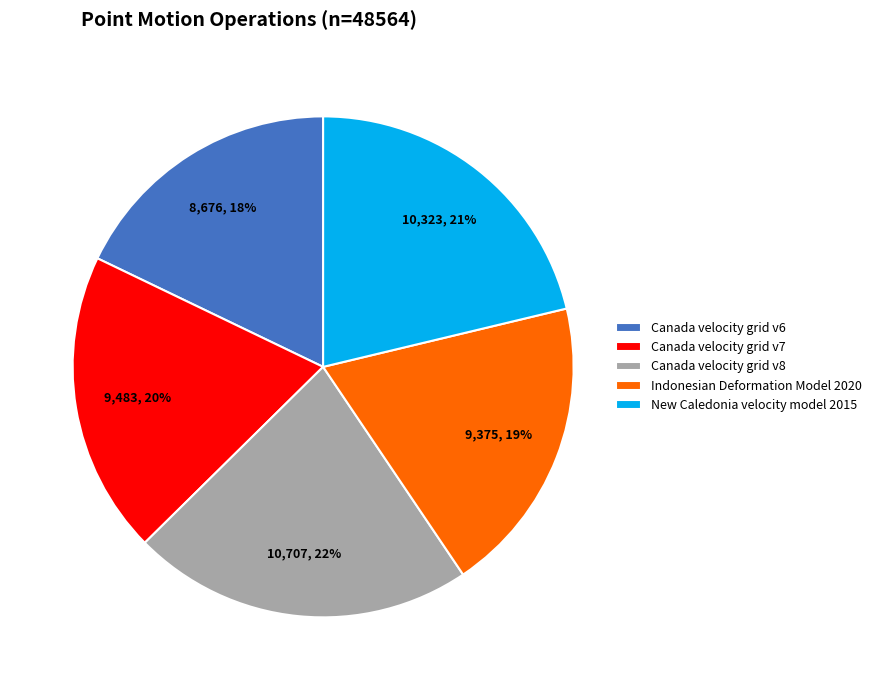

How many slices are in this pie chart?

5